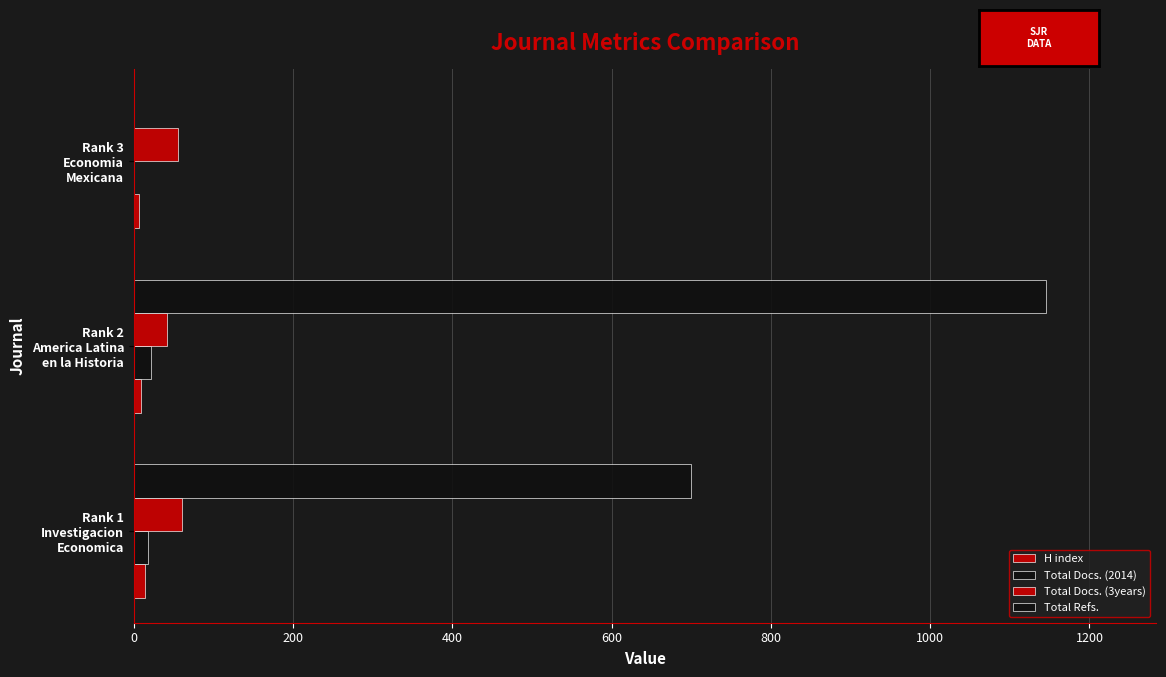

Which series has the widest spread of values?

Total Refs.